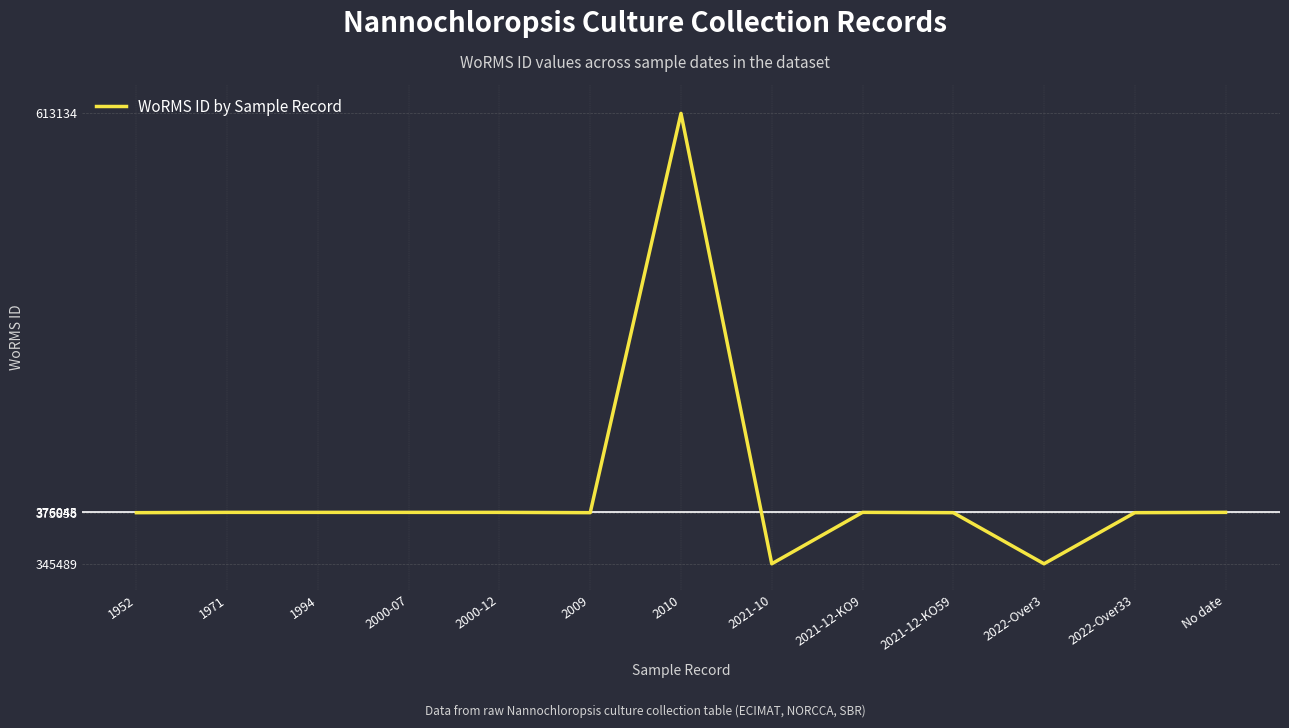

True or false: the data shows 376045 at No date.

True